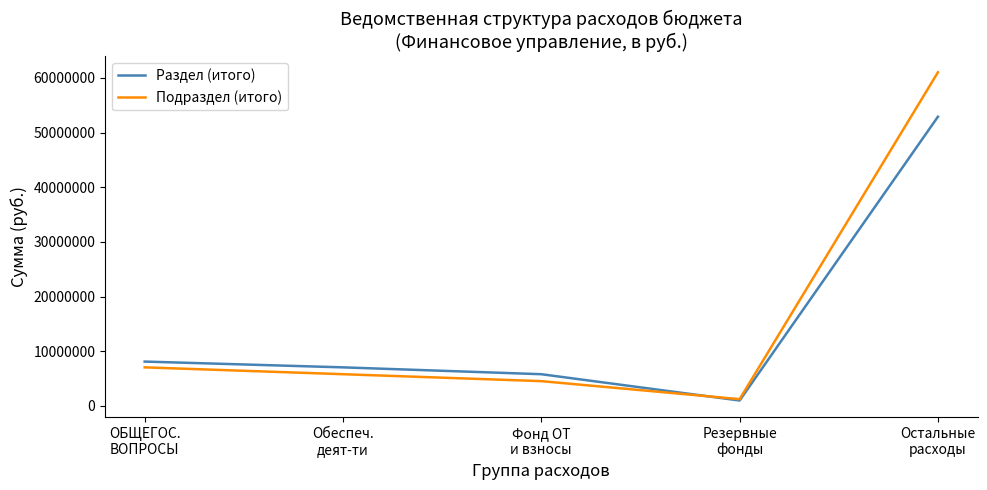

Which series has the widest spread of values?

Подраздел (итого)